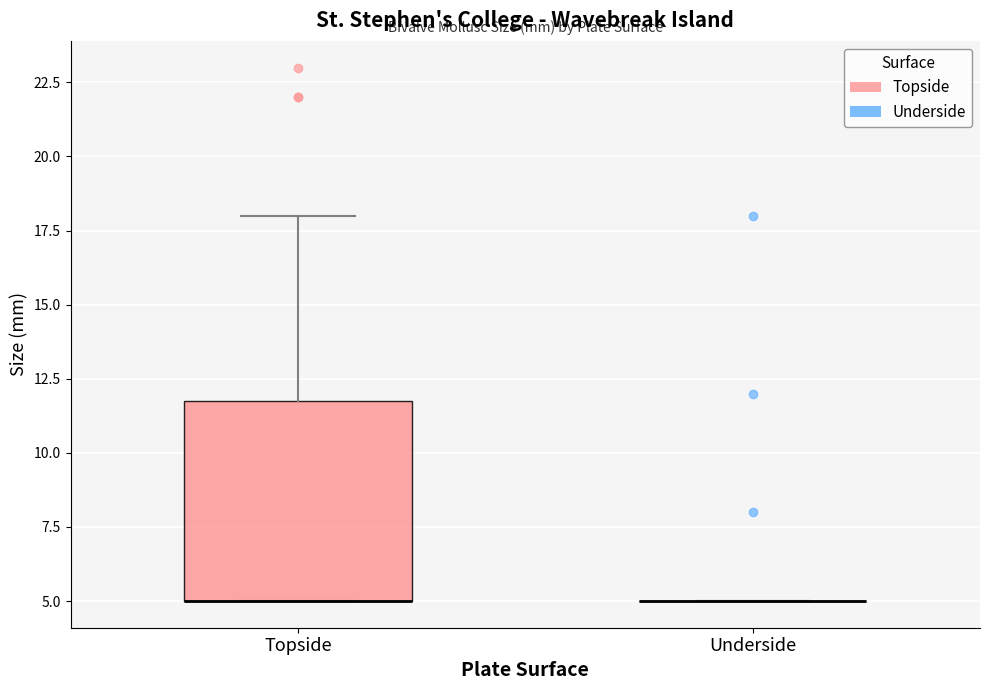

Reading left to right, transcribe this box plot: for each box, give where its median line is, the range the box spans, and where its two whiskers end, as read against the y-axis. The values are not printed on the chart, so give them approximately, as read against the axis.

Topside: median 5 (drawn on the box's lower edge), box 5 to 12, whiskers 5 to 18
Underside: box collapsed to a line at 5, whiskers 5 to 5